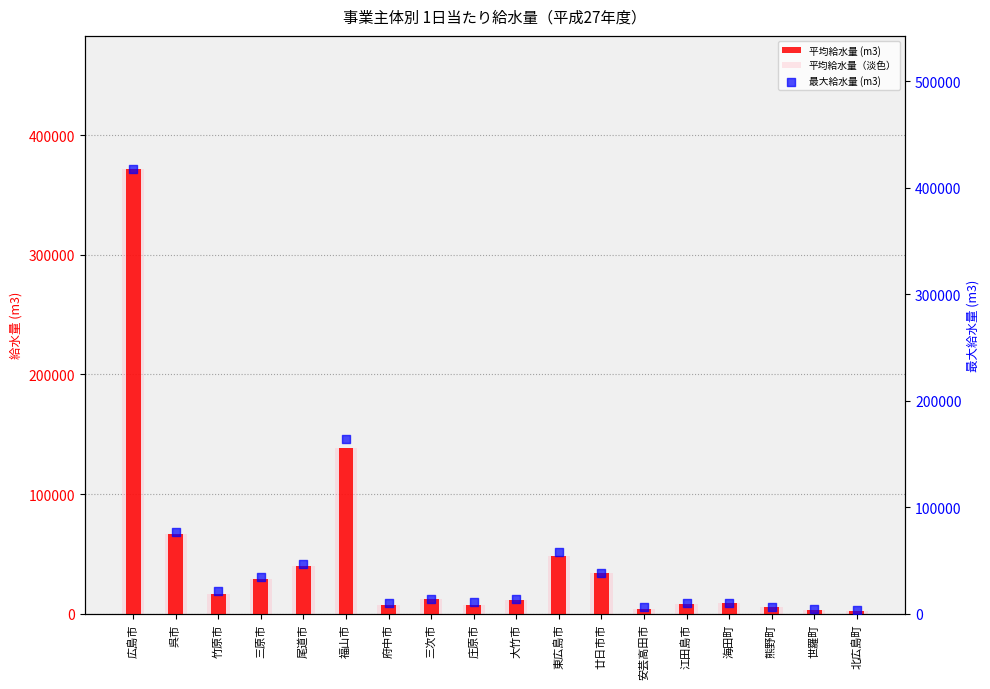

At which category is the sum across all series the highest?

広島市